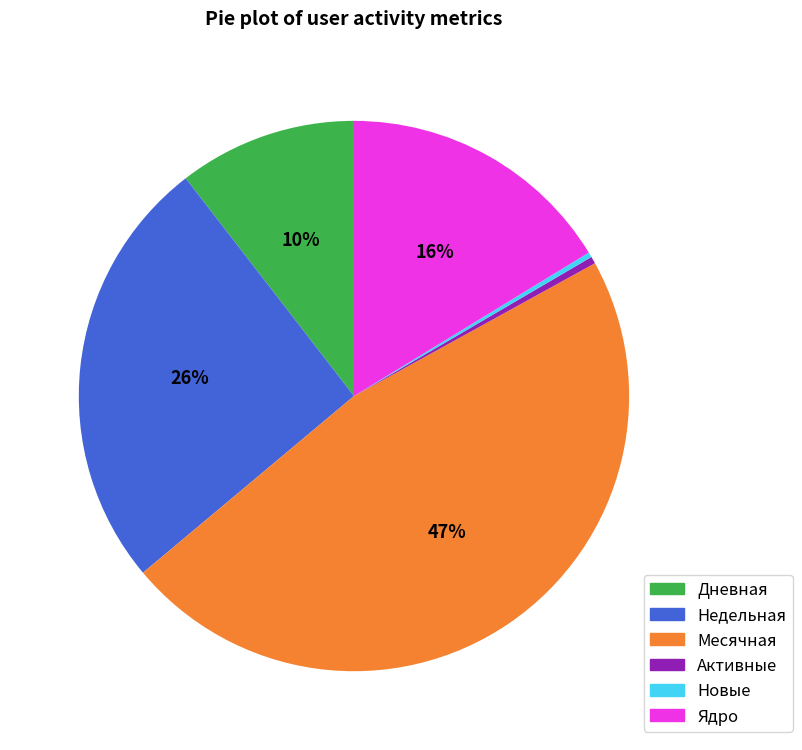

Which slice is the largest?

Месячная